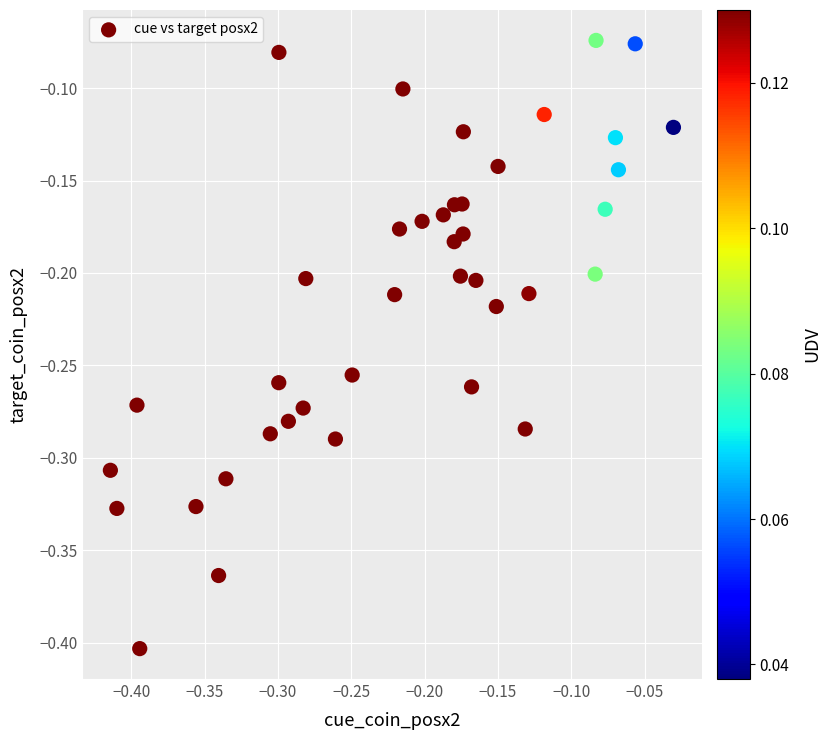

What is the range of X values (max minus min)?

0.4